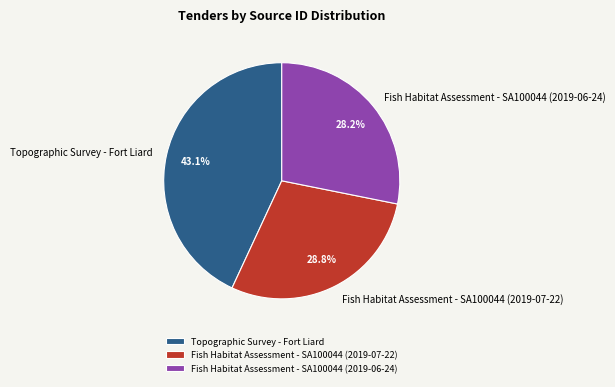

To the nearest percent, what is the difference between the Fish Habitat Assessment - SA100044 (2019-07-22) and Fish Habitat Assessment - SA100044 (2019-06-24) slice percentages?

1%